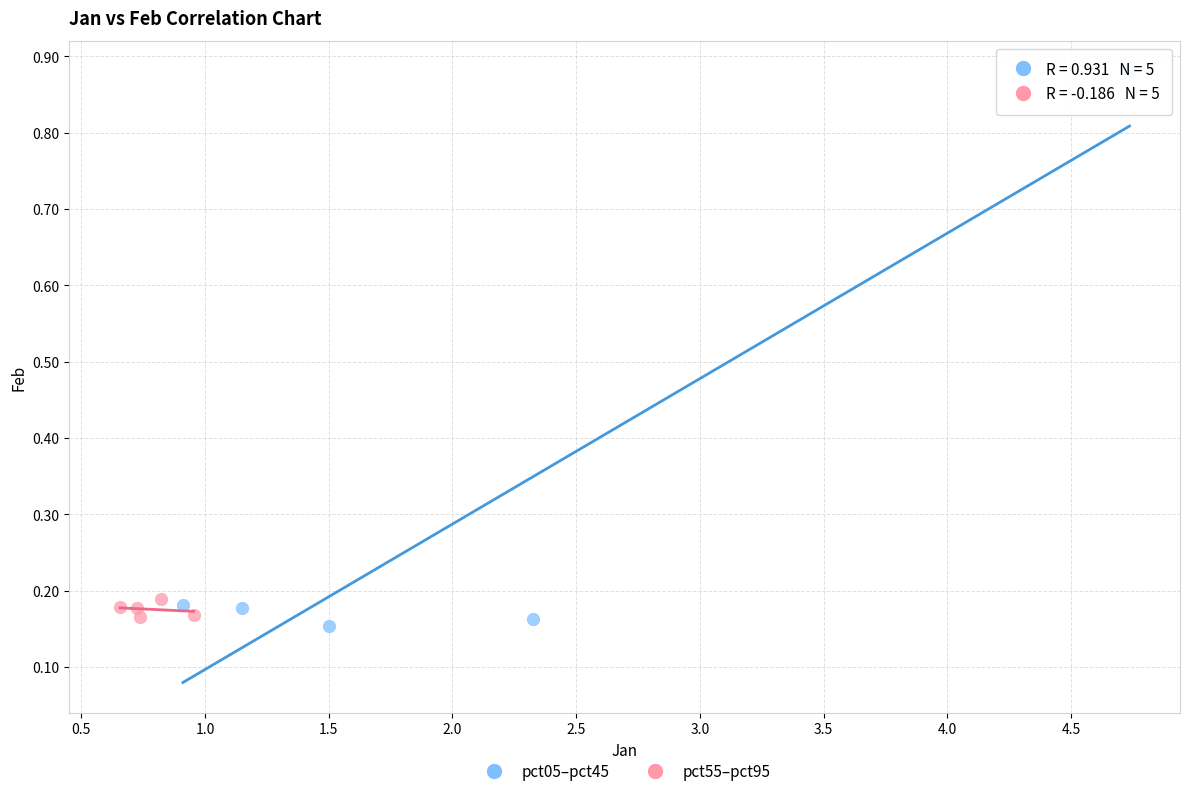

Which series has the widest spread of Y values?

pct05–pct45